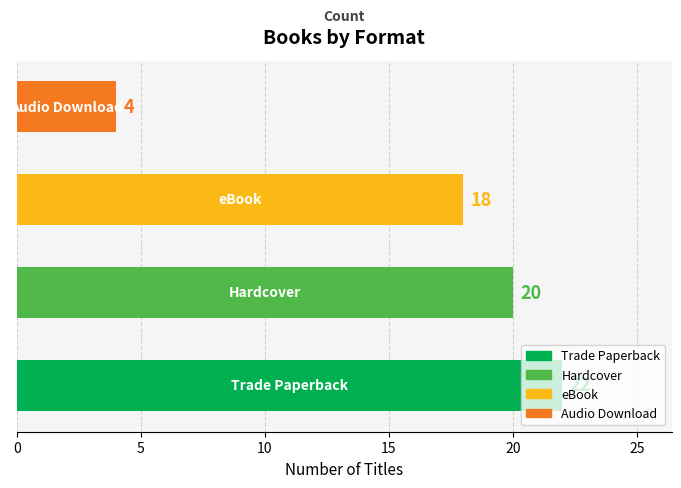

What is the greatest value displayed?

22